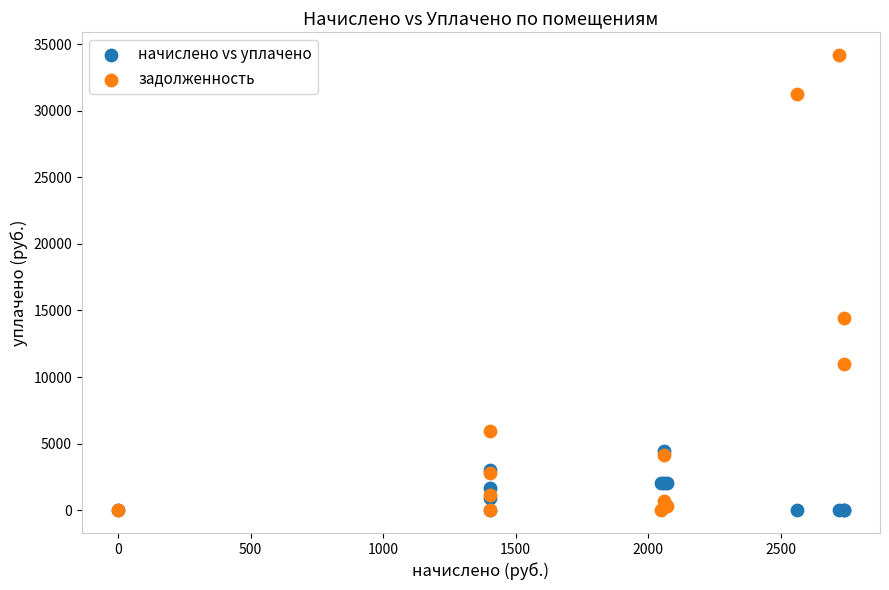

Across all series, what Y value is closest to 17089?

14407.1